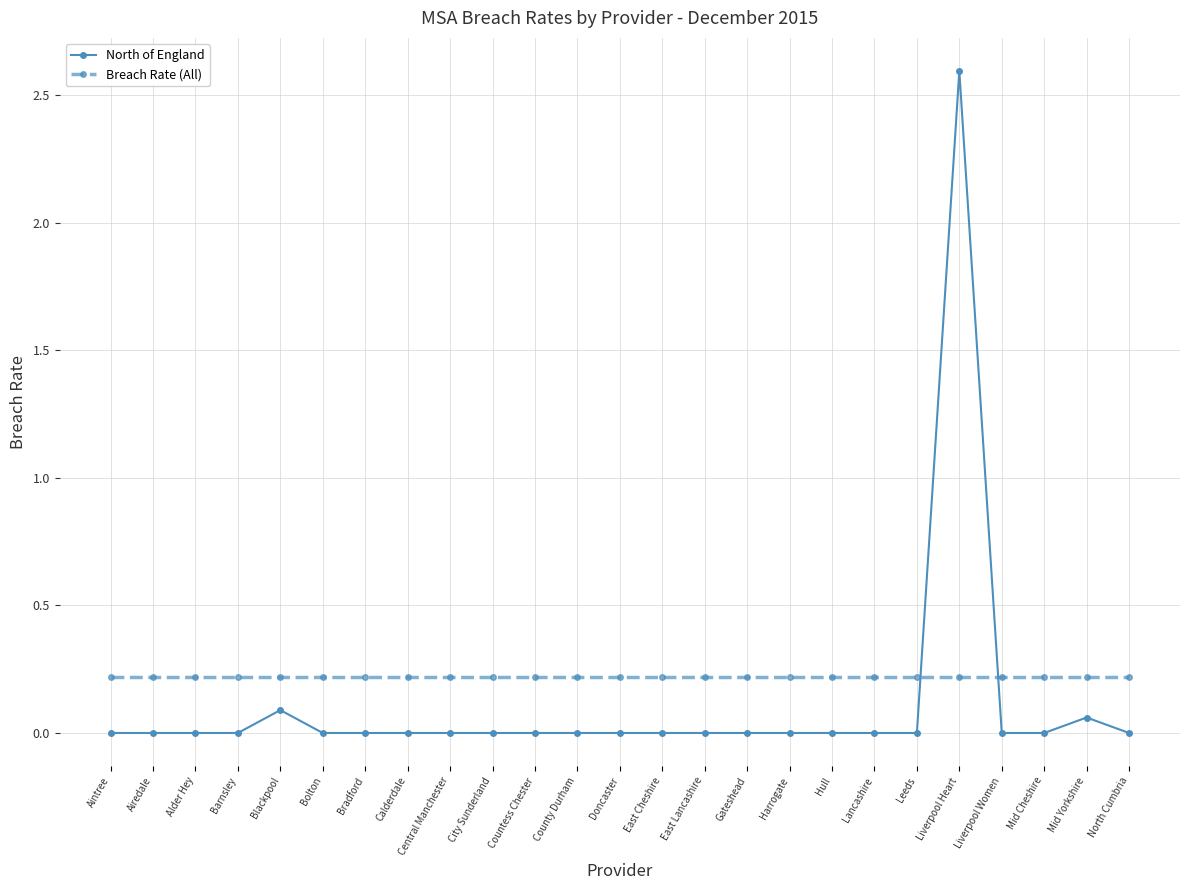

Rank the series at Aintree from highest to lowest value.

Breach Rate (All), North of England